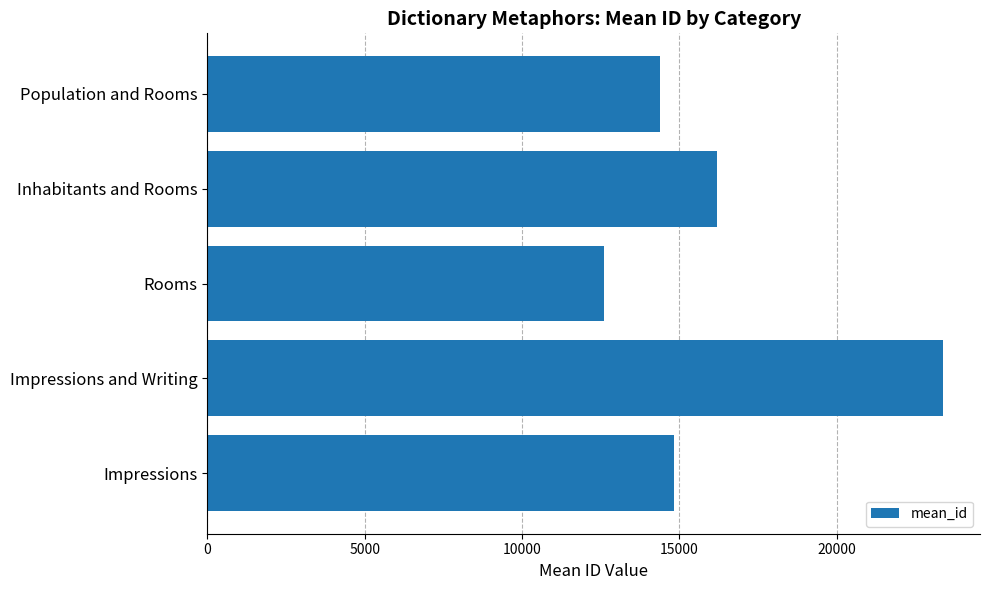

How many bars are there in total?

5